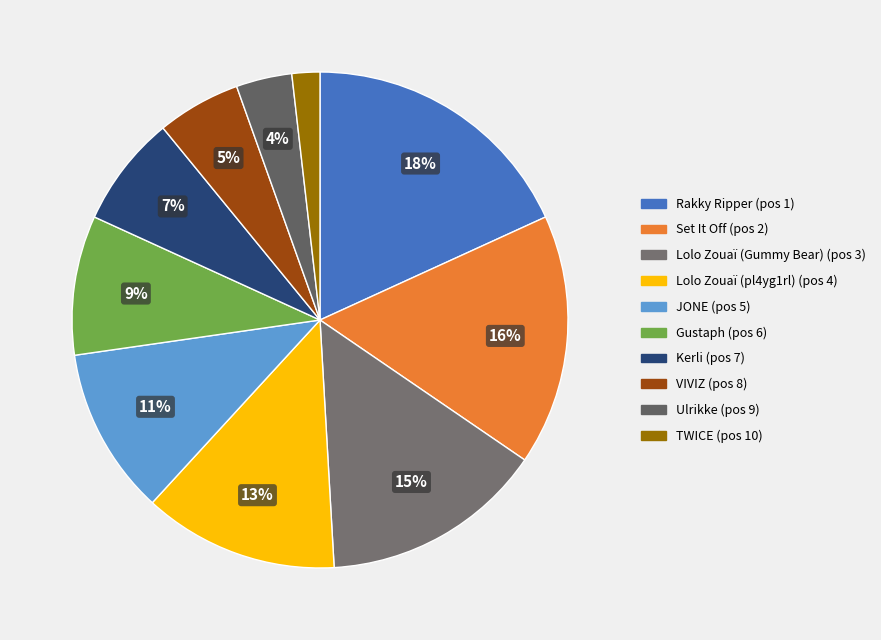

Count the number of slices in the pie.

10